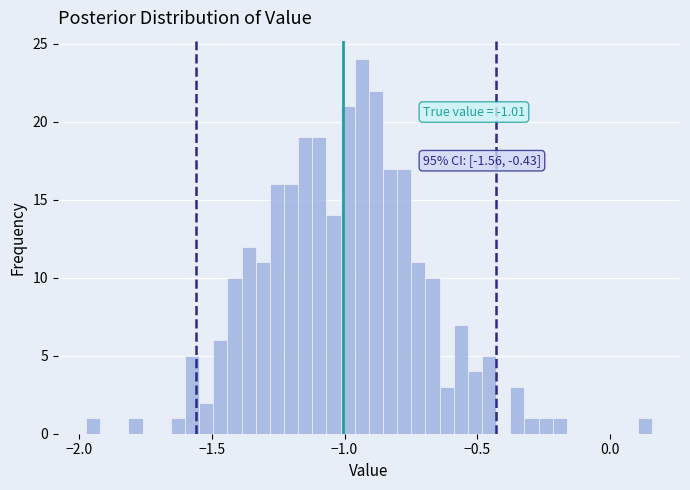

Around what value on the x-axis is the tallest bar? Give the approximate position of its centre, as read against the axis.

-0.95